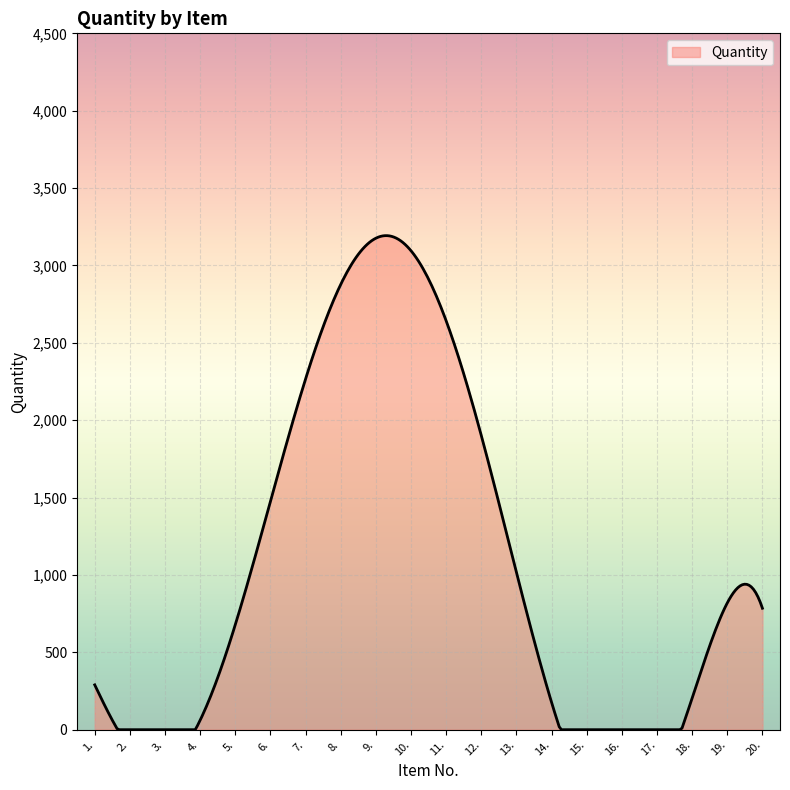

How many lines are shown in the chart?

1